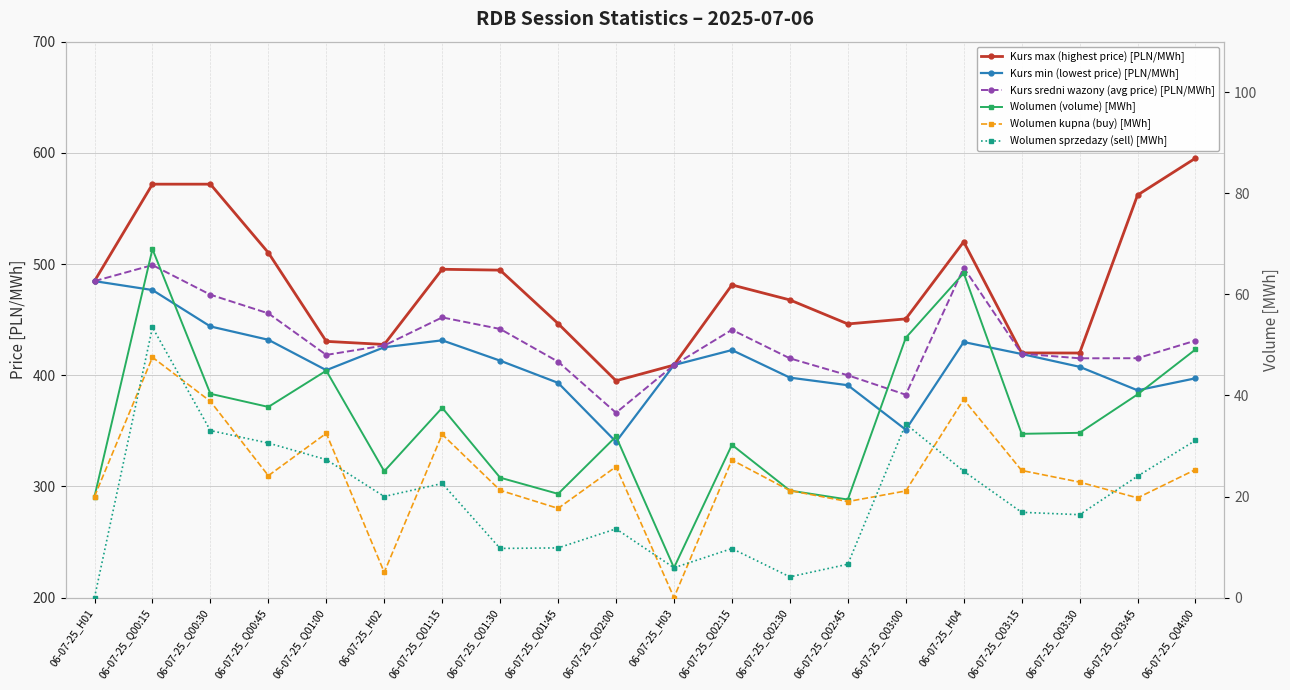

What is the minimum value for Kurs min (lowest price) [PLN/MWh]?

340.1